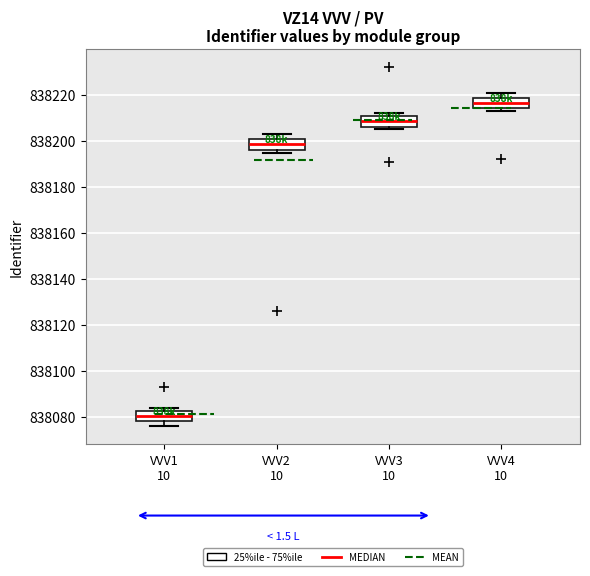

Which box has the lowest median line?

VVV1 10